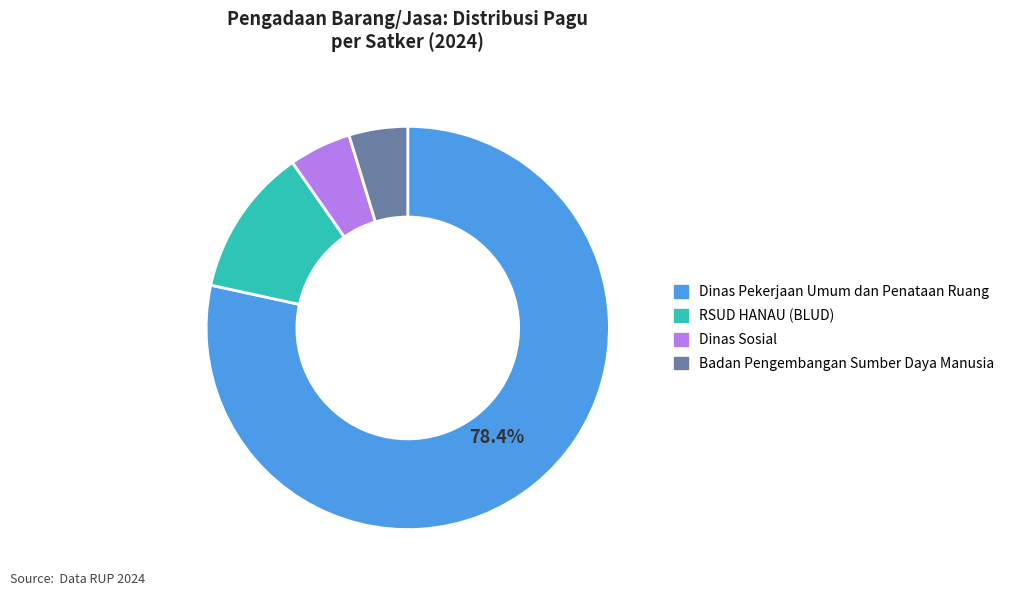

Is there a majority slice in this chart?

Yes